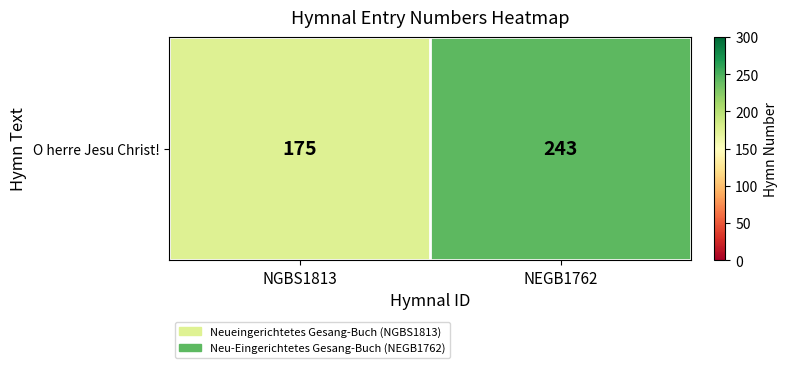

List the labels in order of value, smallest first.

NGBS1813, NEGB1762